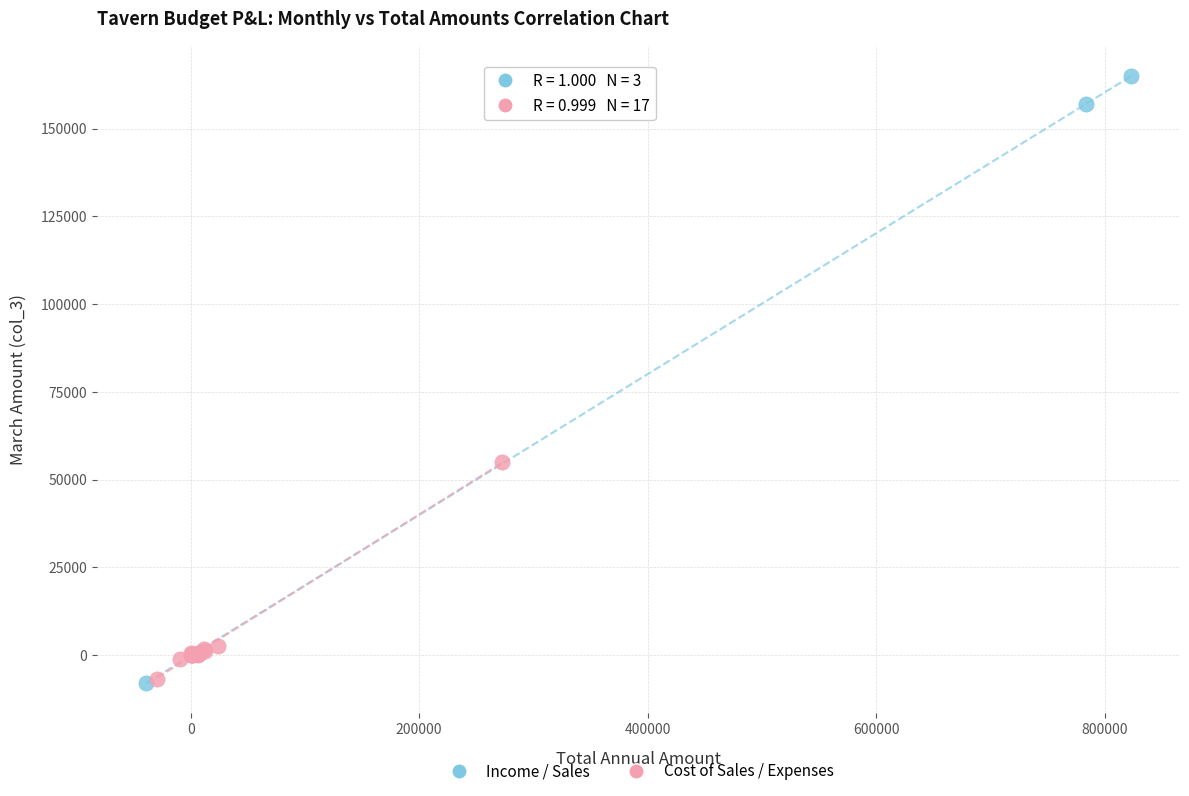

What are all the series names shown in the legend?

Income / Sales, Cost of Sales / Expenses